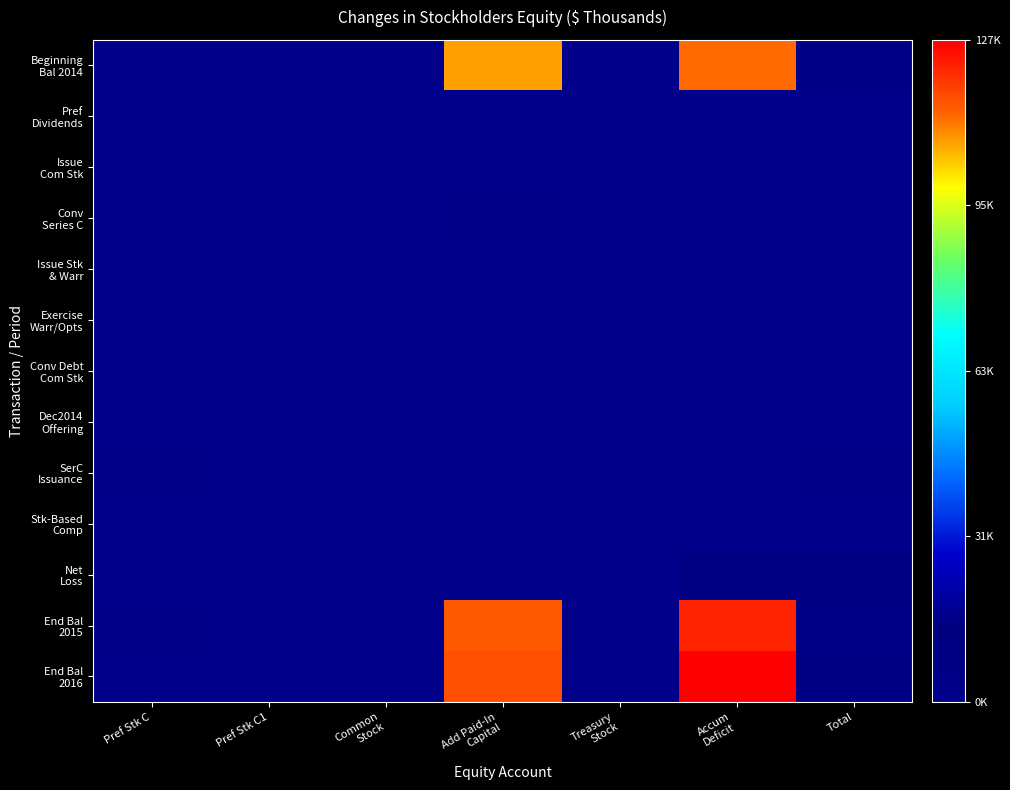

Which series has the widest spread of values?

End Bal 2016